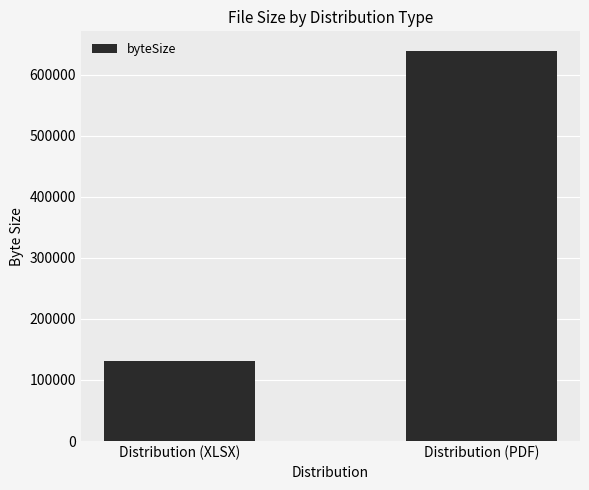

What is the label of the 2nd bar from the right?

Distribution (XLSX)